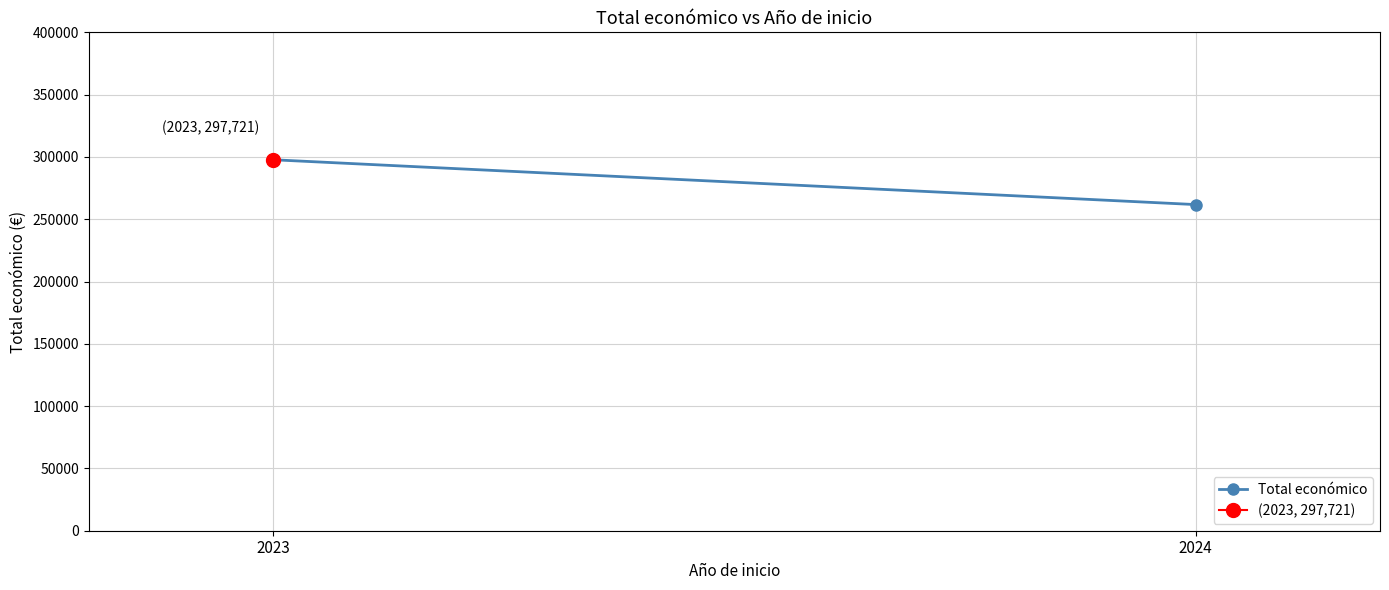

Approximately how many times larger is the value at 2023 compared to 2024?

1.1